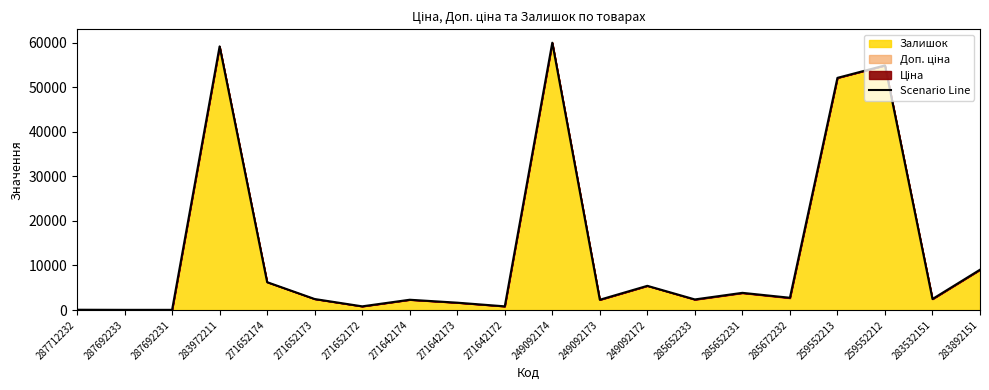

Rank the categories by value from lowest to highest.

287692233, 287692231, 287712232, 271642172, 271652172, 271642173, 271642174, 249092173, 285652233, 271652173, 283532151, 285672232, 285652231, 249092172, 271652174, 283892151, 259552213, 259552212, 283972211, 249092174